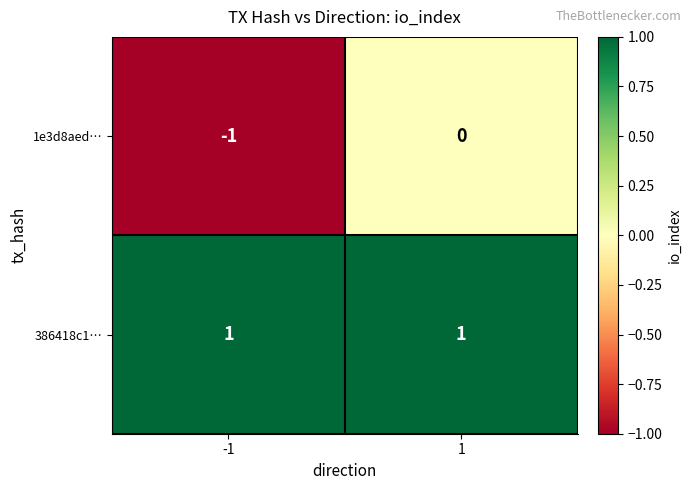

Between -1 and 1, which series saw the biggest shift?

1e3d8aed…